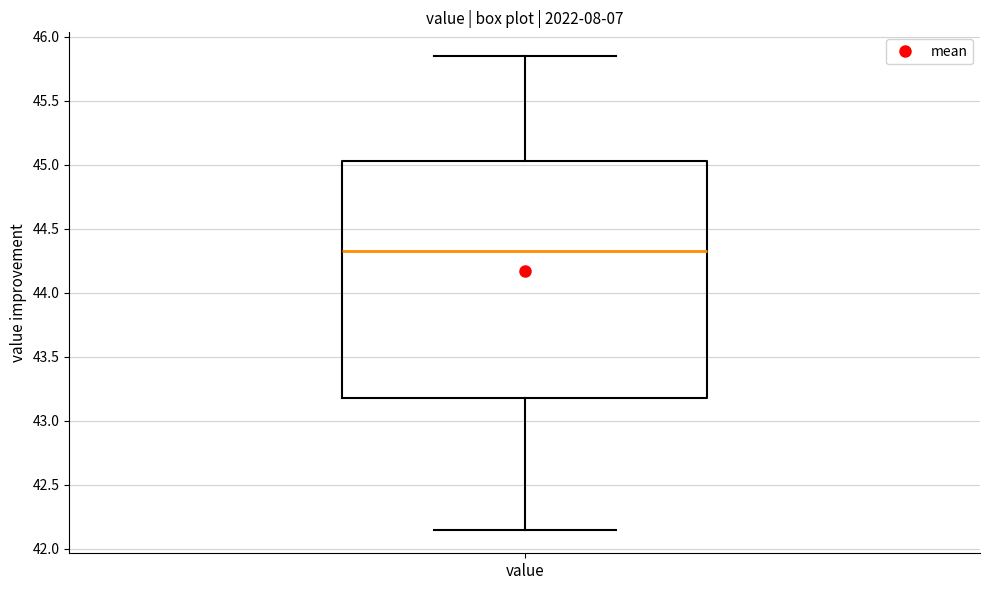

Where does the upper whisker of the box for value end on the y-axis? The values are not printed on the chart, so give them approximately, as read against the axis.

45.85